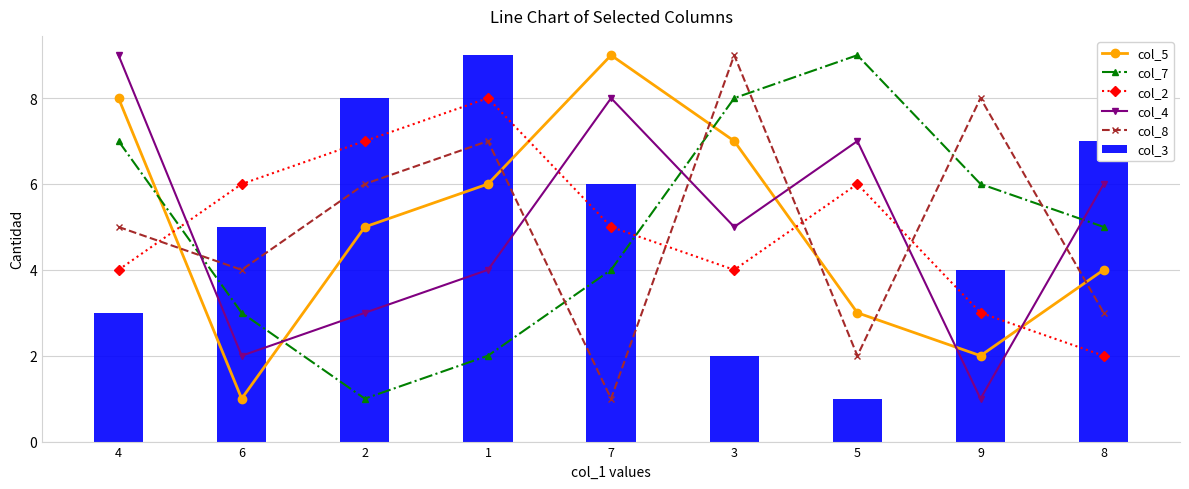

Reading right to left, what are all the values shown in this chart?

col_5: 8=4	9=2	5=3	3=7	7=9	1=6	2=5	6=1	4=8
col_7: 8=5	9=6	5=9	3=8	7=4	1=2	2=1	6=3	4=7
col_2: 8=2	9=3	5=6	3=4	7=5	1=8	2=7	6=6	4=4
col_4: 8=6	9=1	5=7	3=5	7=8	1=4	2=3	6=2	4=9
col_8: 8=3	9=8	5=2	3=9	7=1	1=7	2=6	6=4	4=5
col_3: 8=7	9=4	5=1	3=2	7=6	1=9	2=8	6=5	4=3